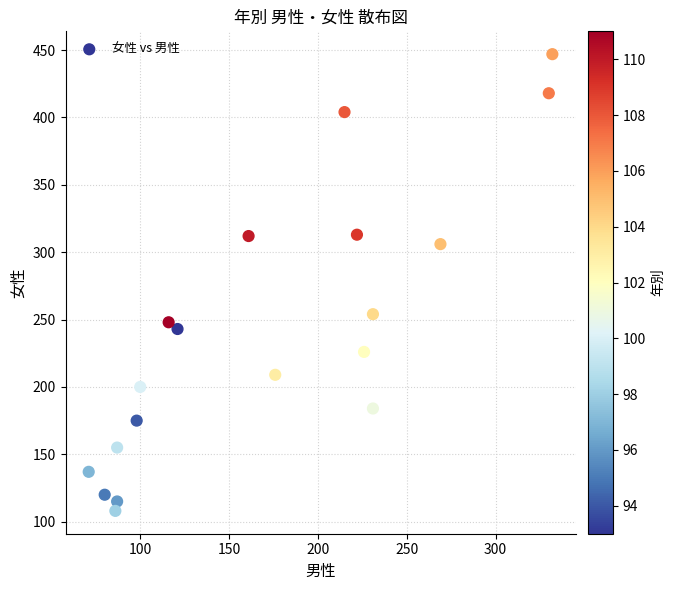

What is the range of Y values (max minus min)?

339